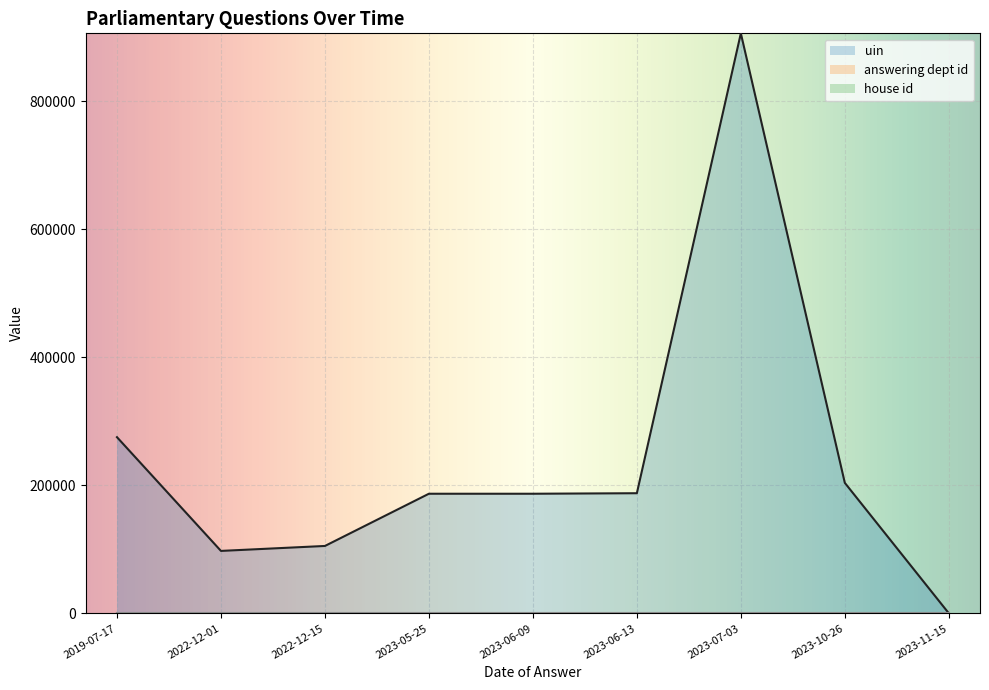

The uin series shows 271664 at 2023-05-25. True or false?

False